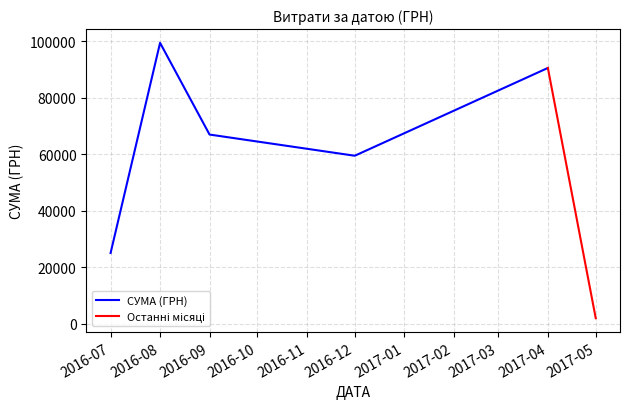

Where is СУМА (ГРН) nearest to the value 62240?

2016-12